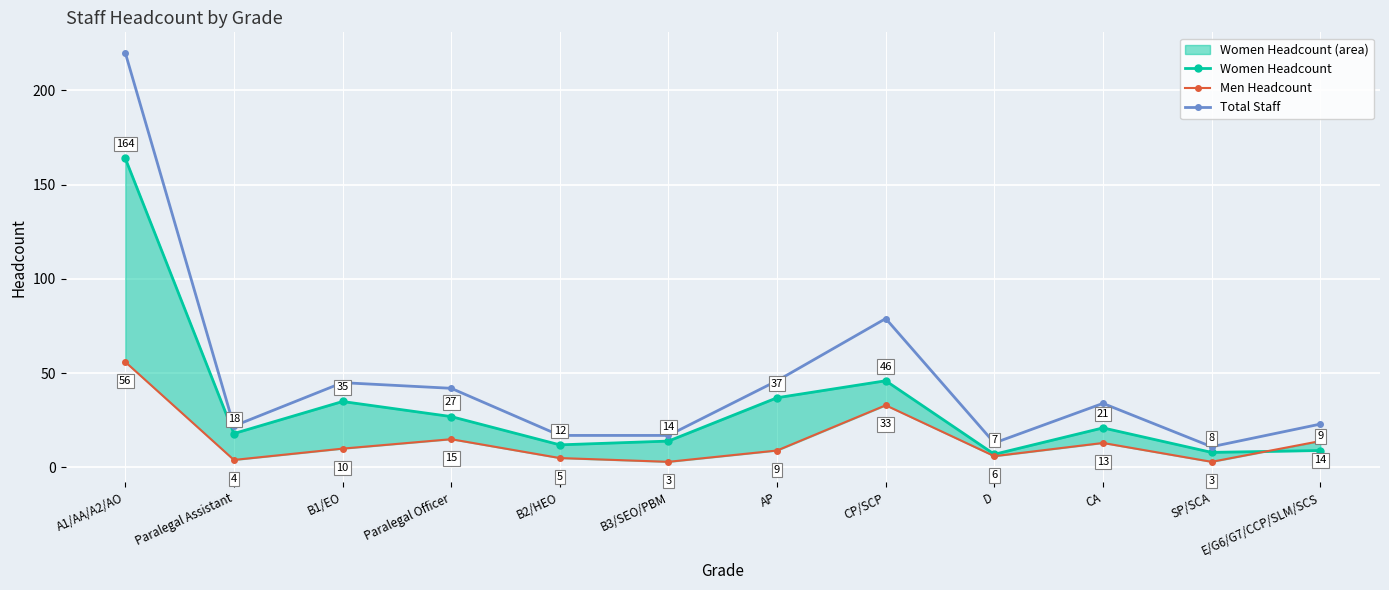

List the series in order of their overall mean, lowest first.

Men Headcount, Women Headcount, Total Staff